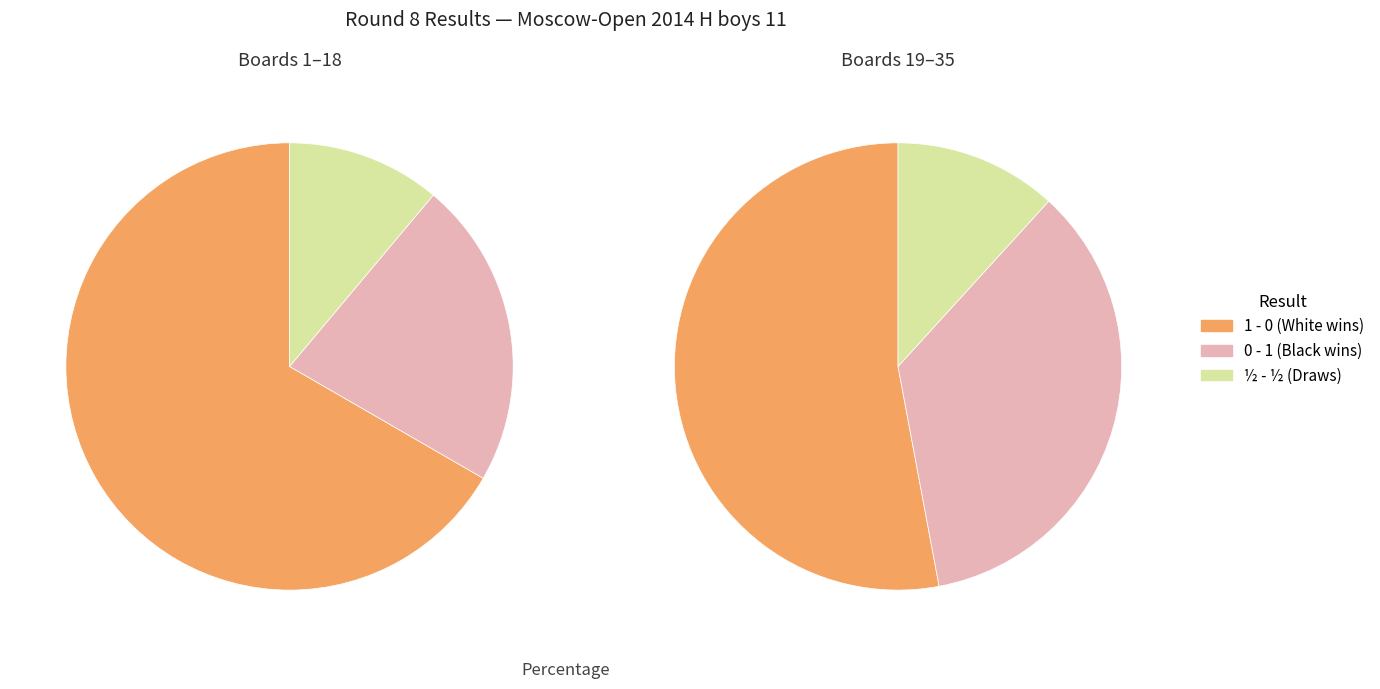

Which category has the biggest portion of the pie?

1 - 0